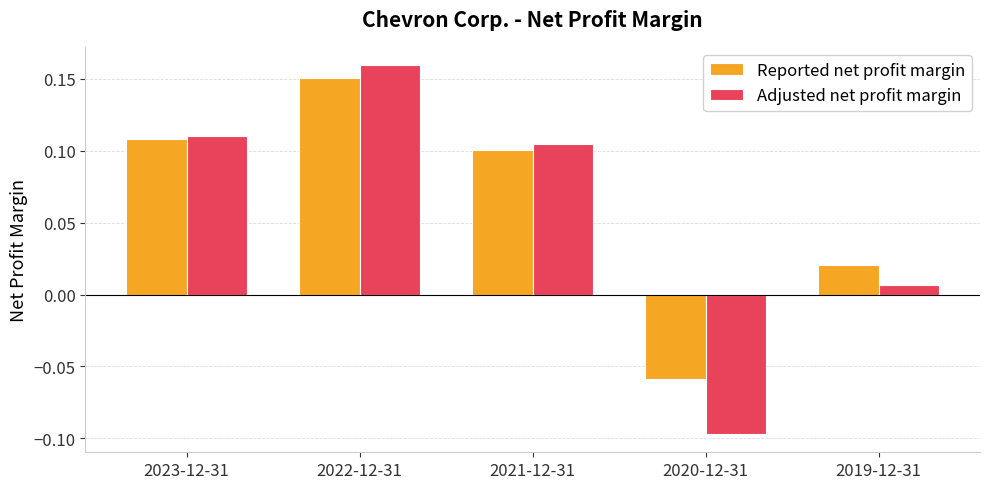

Which series changed the most between 2023-12-31 and 2021-12-31?

Reported net profit margin